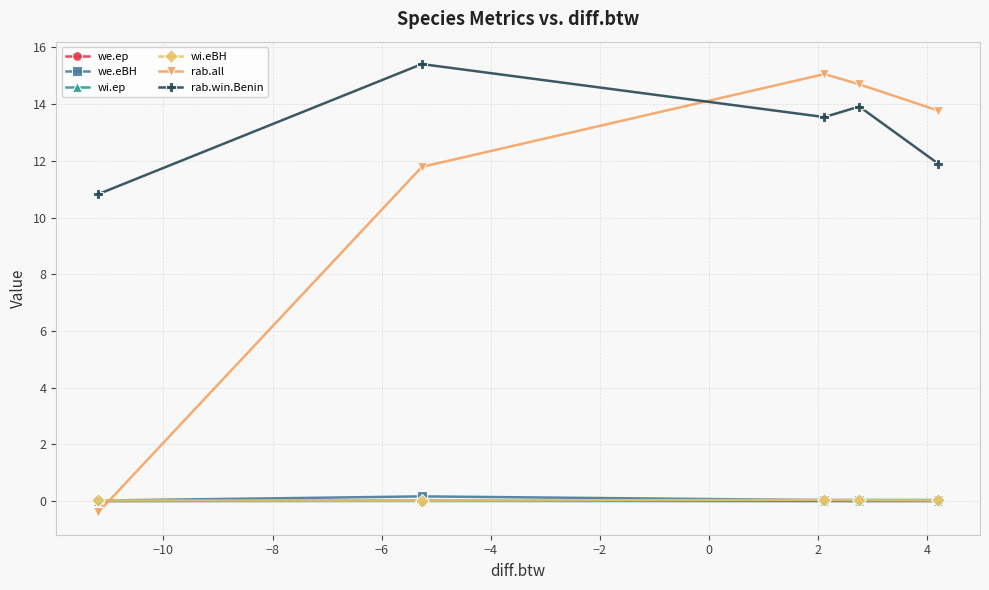

At how many categories does at least one series exceed 11?

4